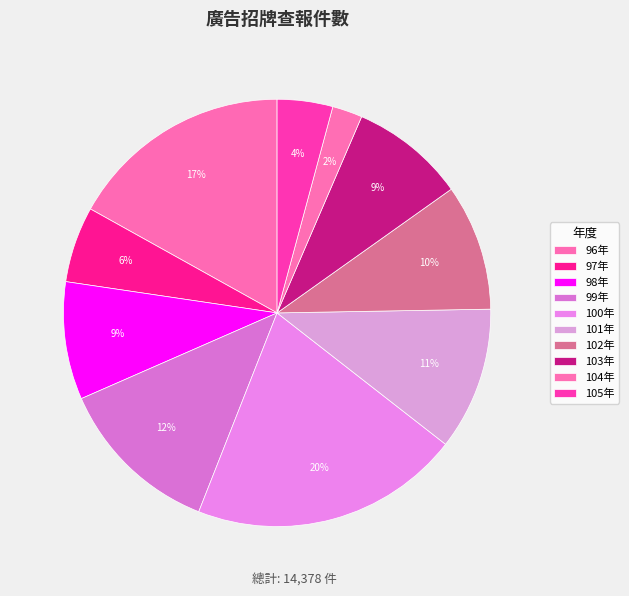

To the nearest percent, what is the difference between the largest and smallest slice percentages?

18%